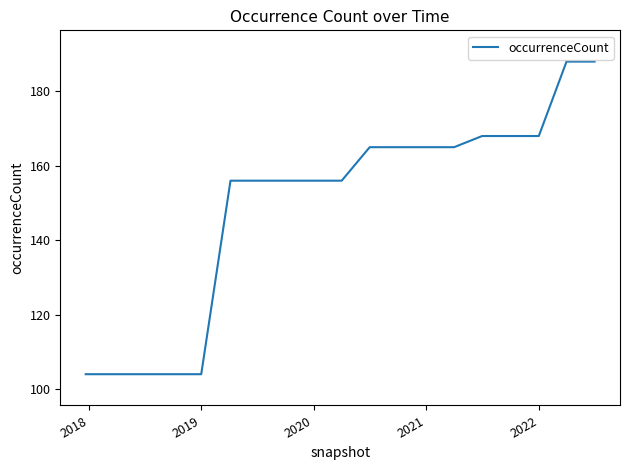

Reading left to right, what are all the values shown in this chart?

104	104	104	104	104	156	156	156	156	156	165	165	165	165	168	168	168	188	188